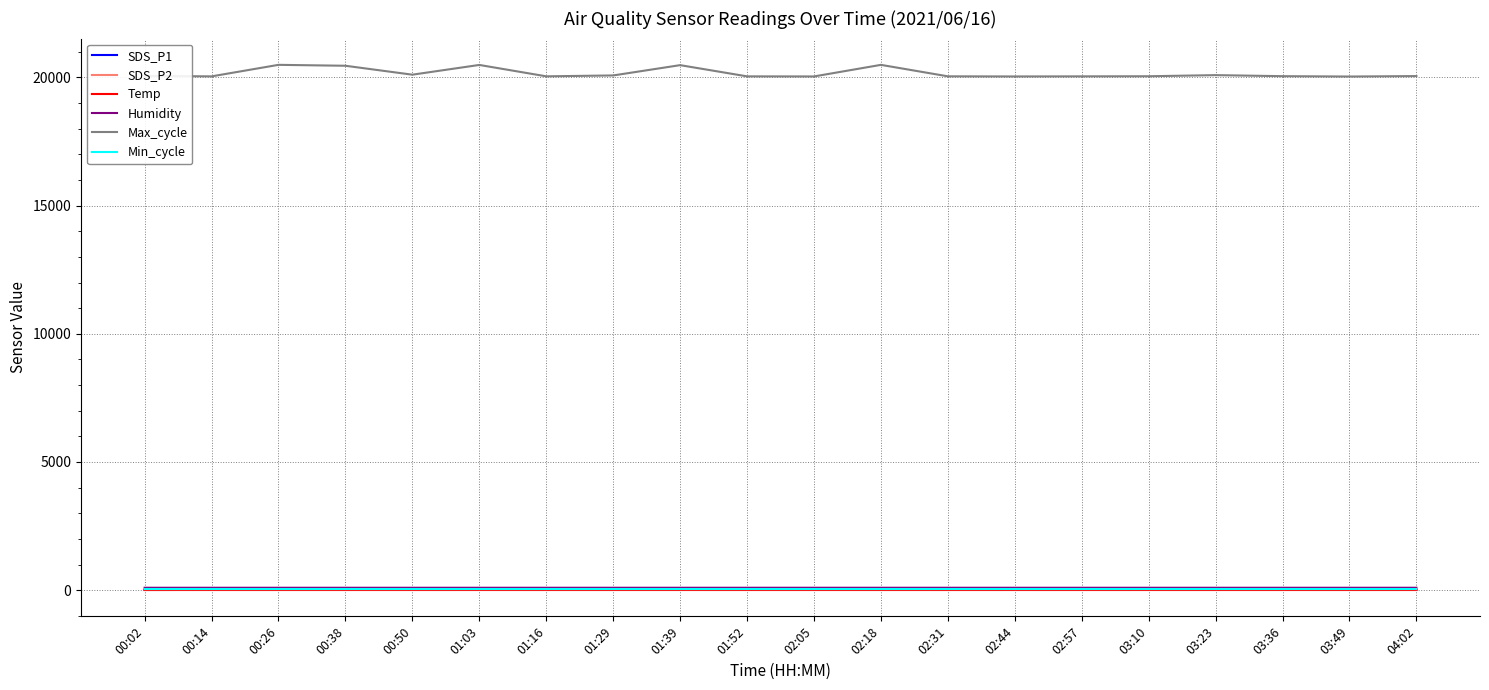

What is the maximum value for Humidity?

94.2